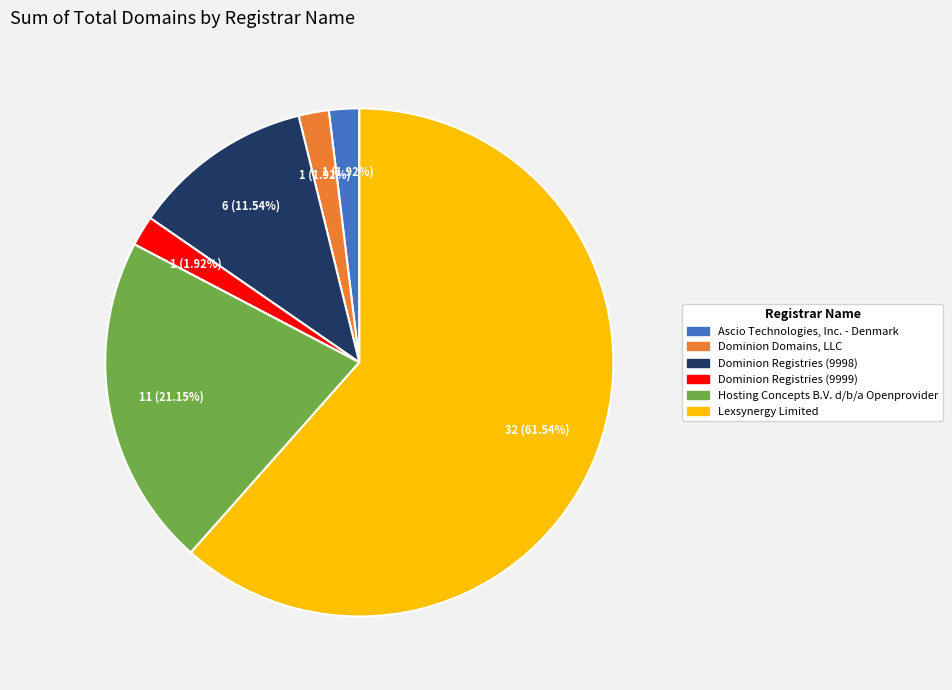

What percentage is NOT represented by Dominion Registries (9998)?

88.5%